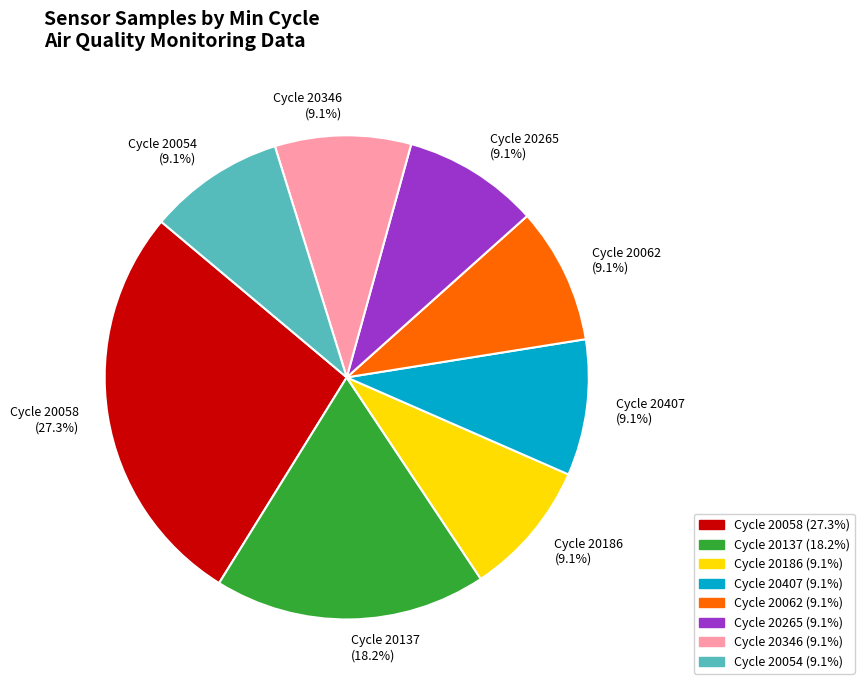

Between Cycle 20058 and Cycle 20265, which is larger?

Cycle 20058